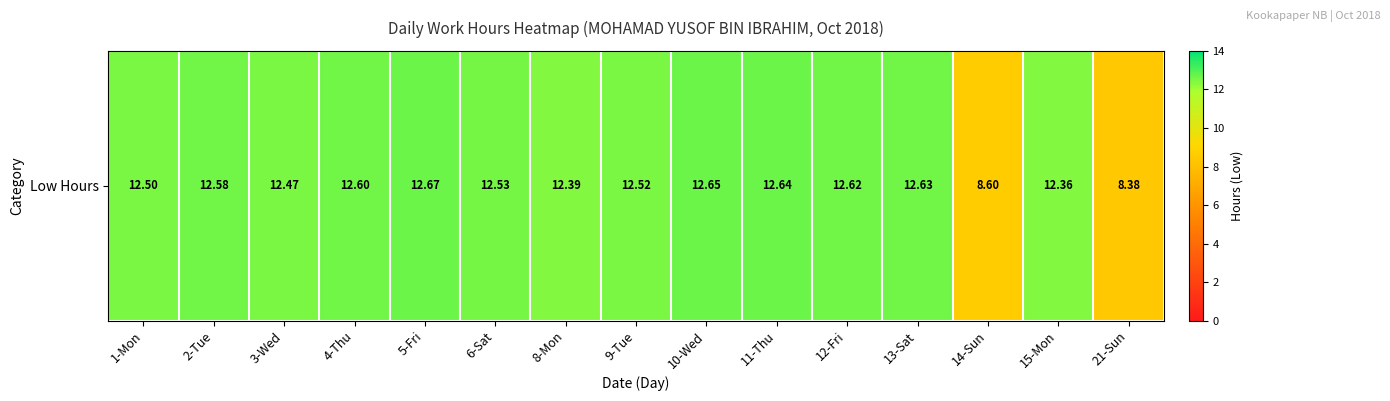

Which category has the highest value across all series?

5-Fri